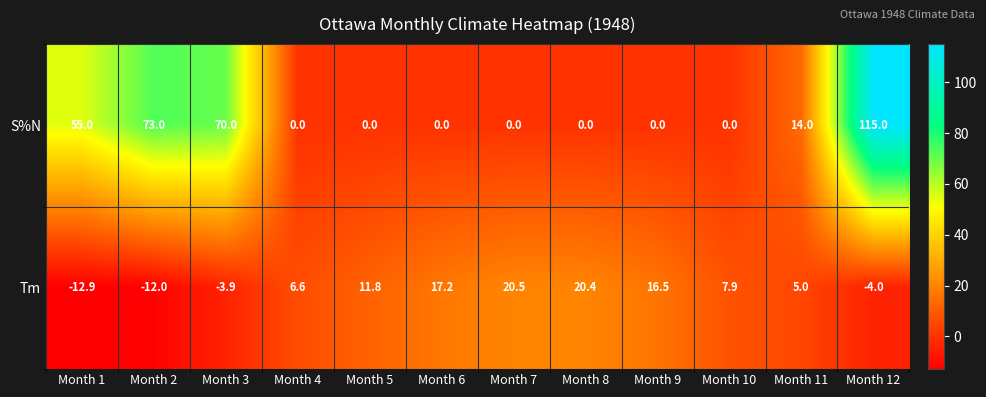

How many data points in Tm are less than 7?

6